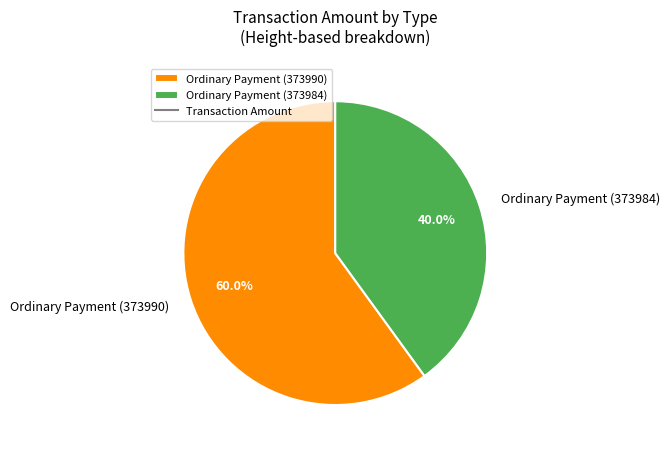

Does Ordinary Payment (373990) represent more than half of the total?

Yes